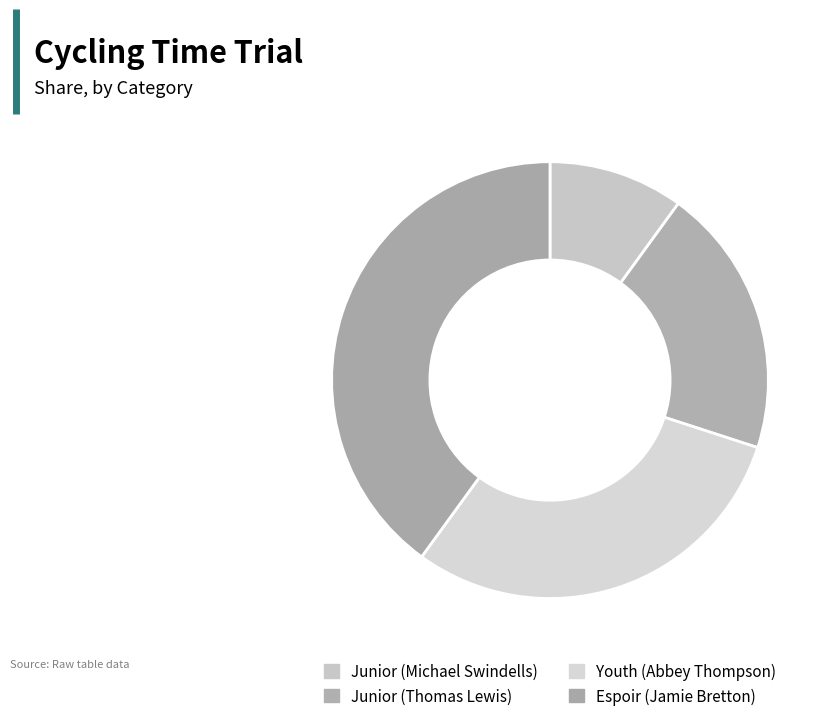

Does any single category account for the majority?

No